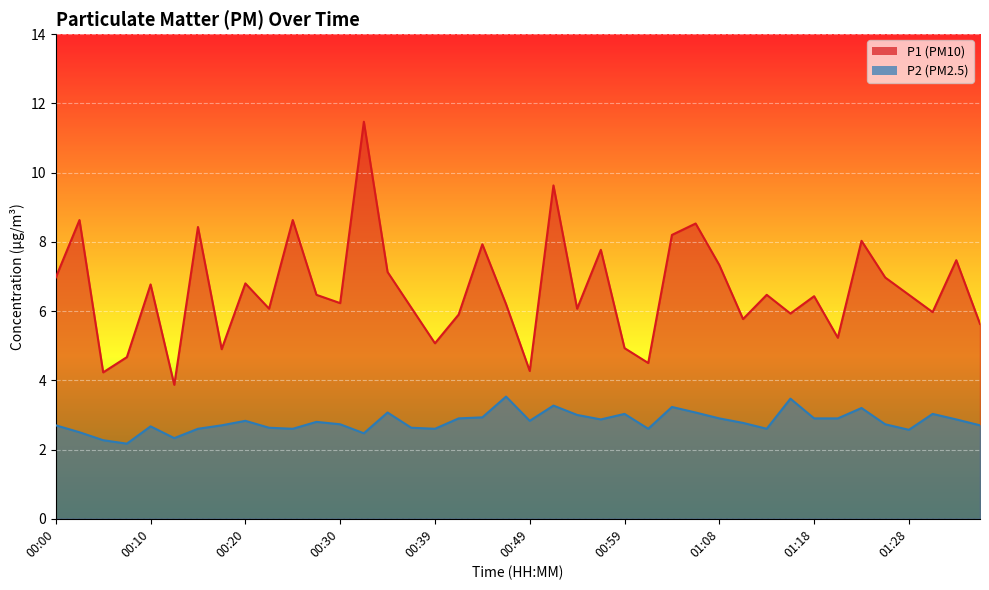

At which category does P1 reach its first local peak?

00:03